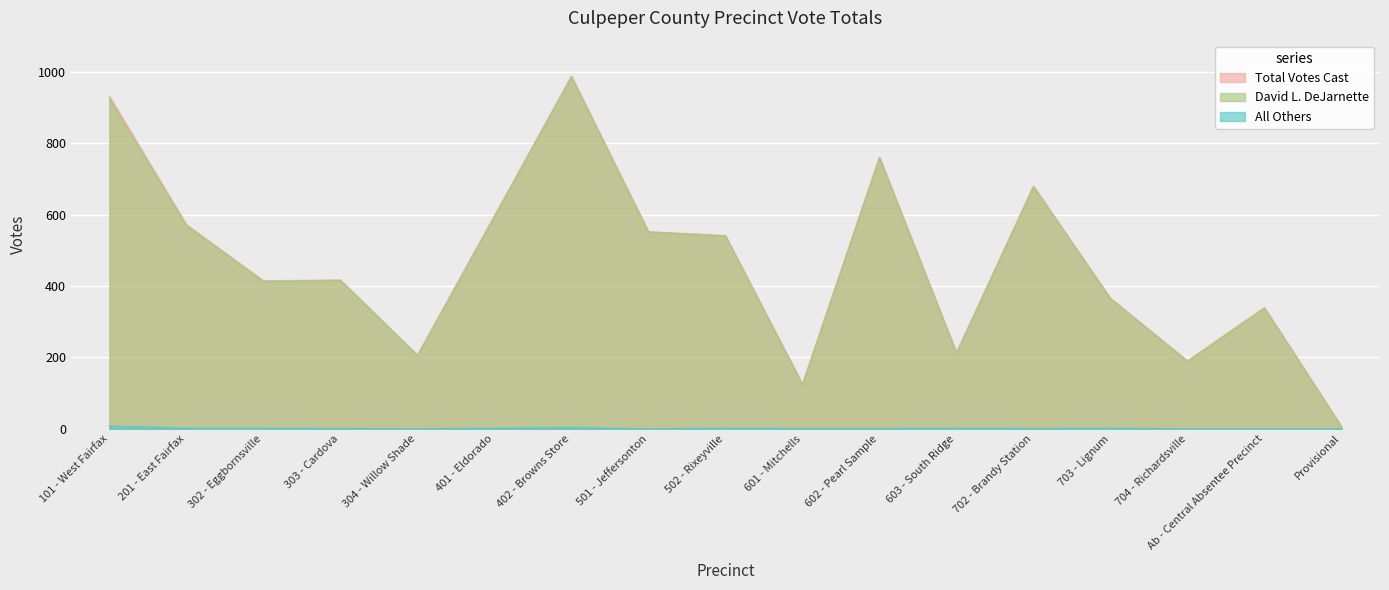

What are all the series names shown in the legend?

Total Votes Cast, David L. DeJarnette, All Others